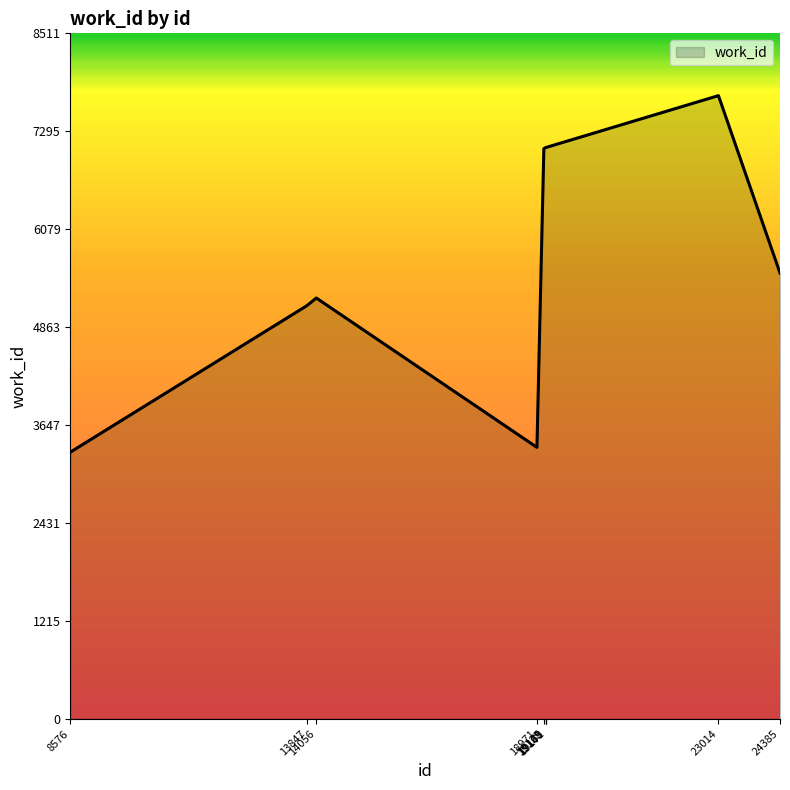

At which category does the data reach its first local valley?

18971